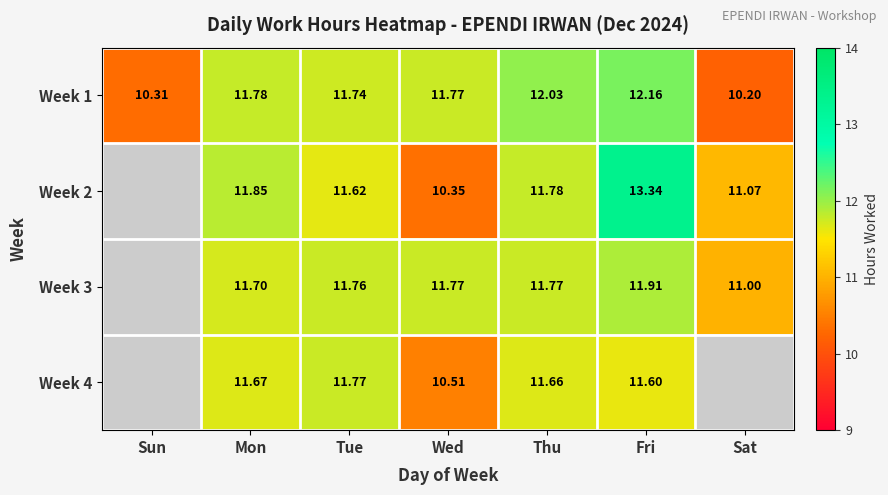

Where does the Week 1 series first go above 11?

Mon